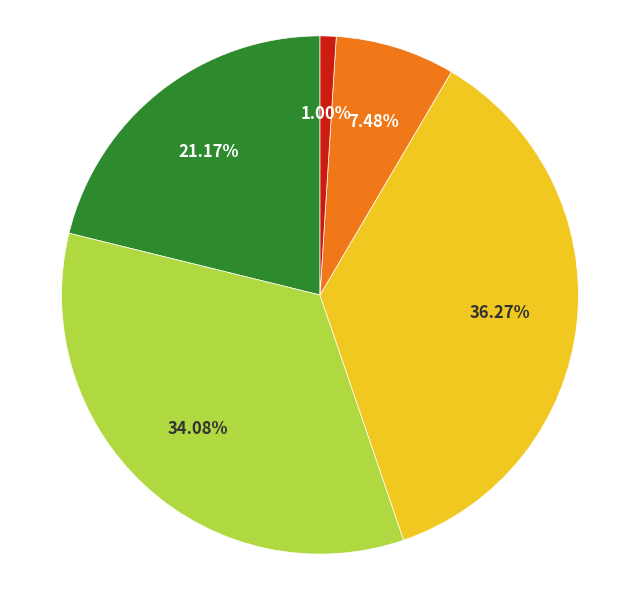

Is there any slice that represents more than half of the pie?

No